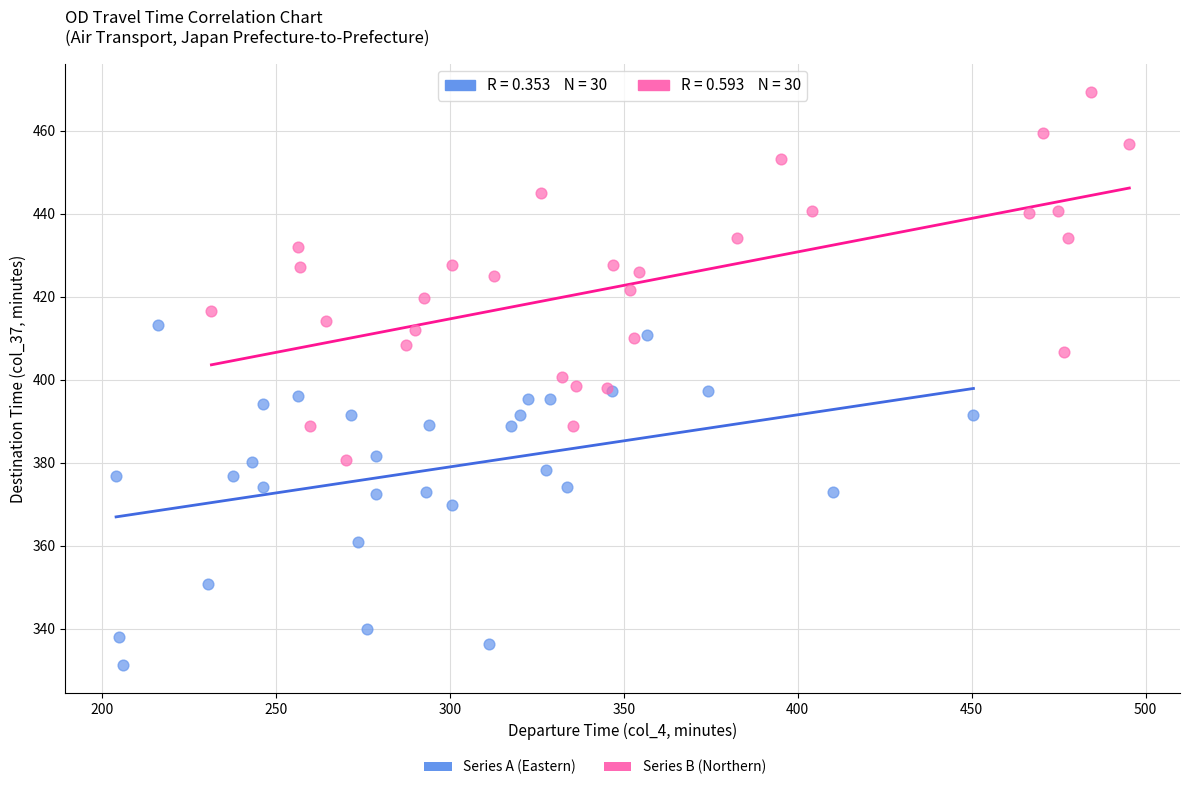

Which series reaches the maximum Y coordinate?

Series B (Northern)